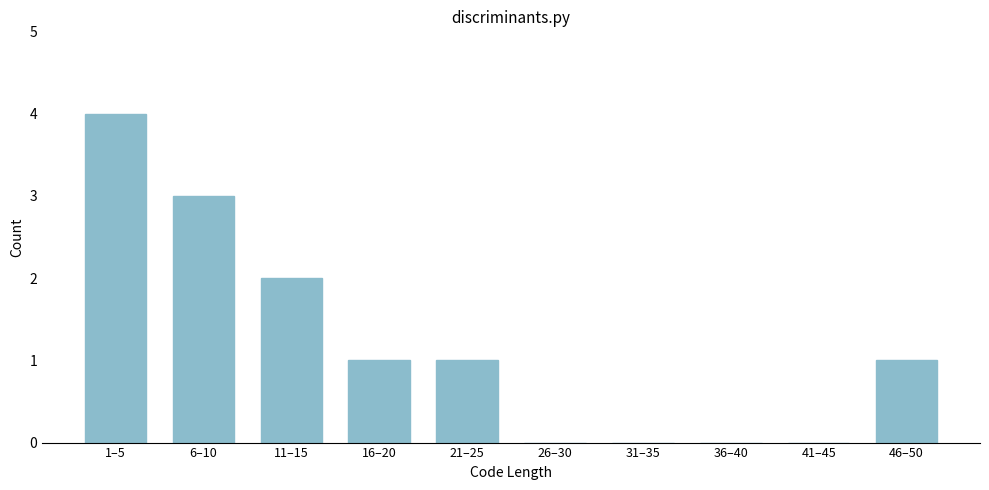

Reading left to right, list all the values displayed in this chart.

1–5=4	6–10=3	11–15=2	16–20=1	21–25=1	26–30=0	31–35=0	36–40=0	41–45=0	46–50=1